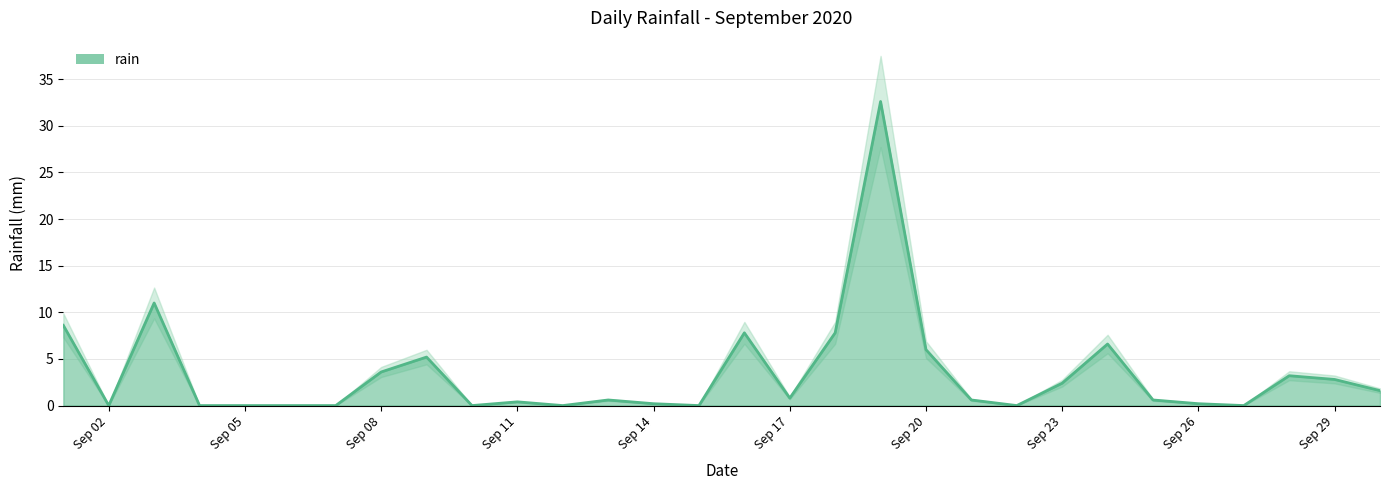

How many lines are shown in the chart?

1